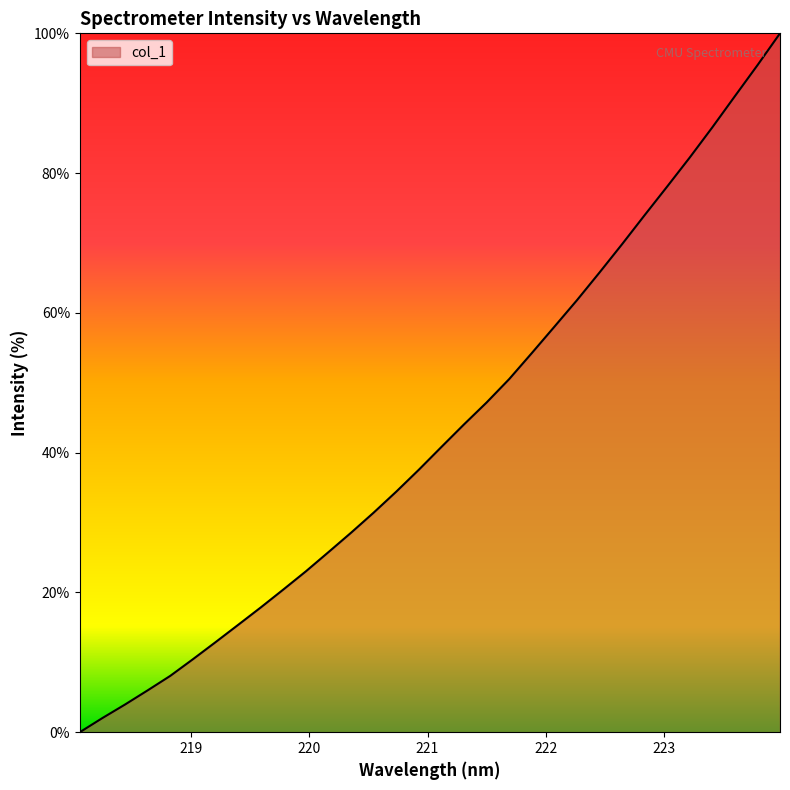

What is the maximum value shown in the chart?

100.0